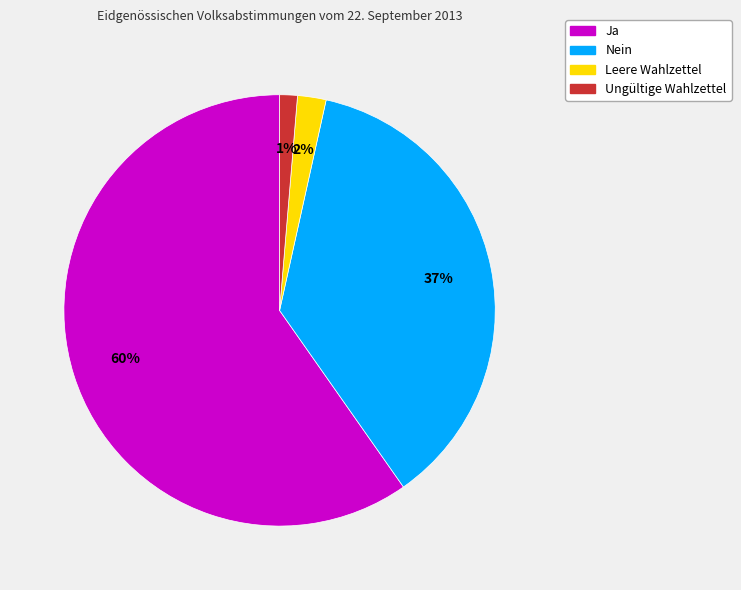

Is there any slice that represents more than half of the pie?

Yes